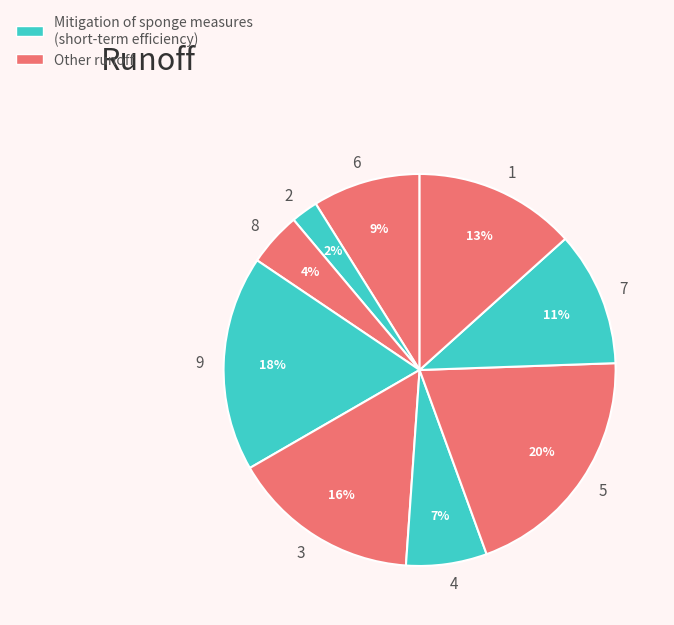

Is it true that 6 is 9% of the pie?

True